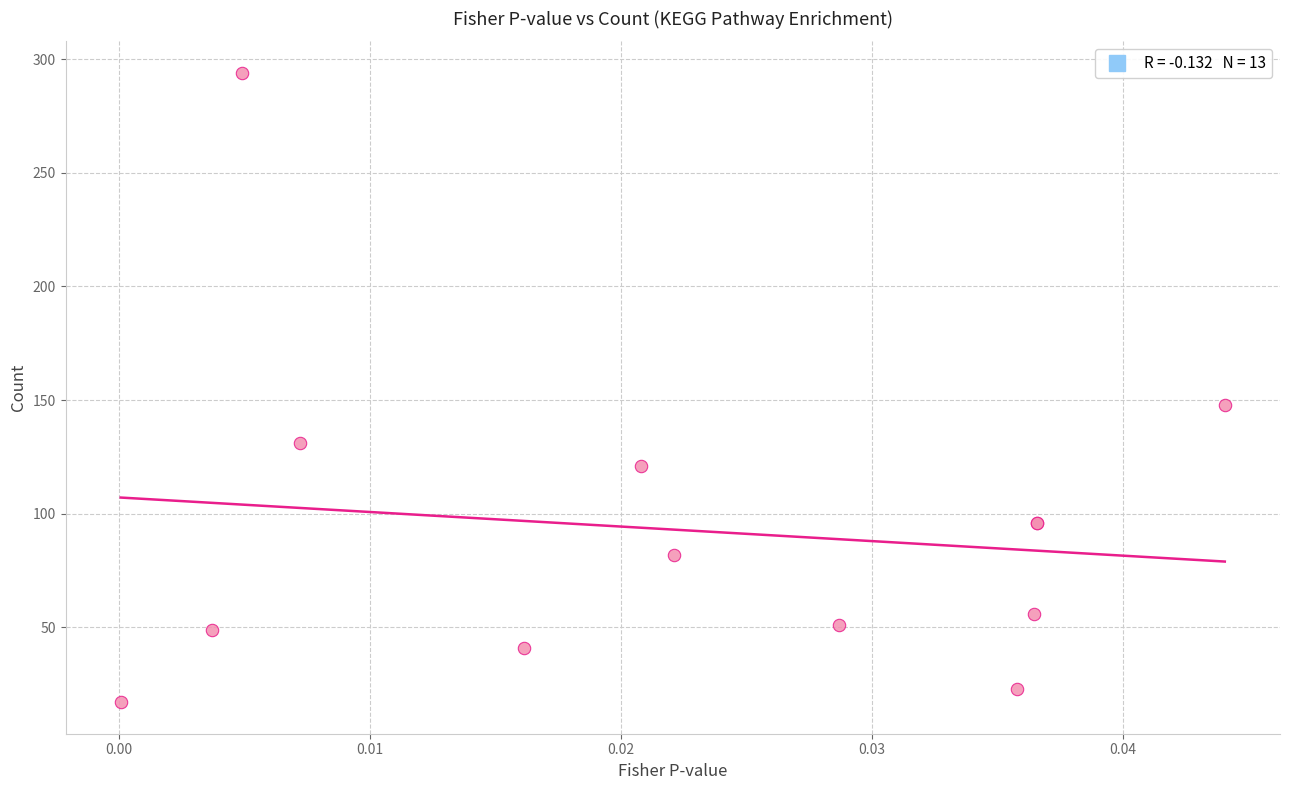

What Y value in the scatter plot is closest to 155?

148